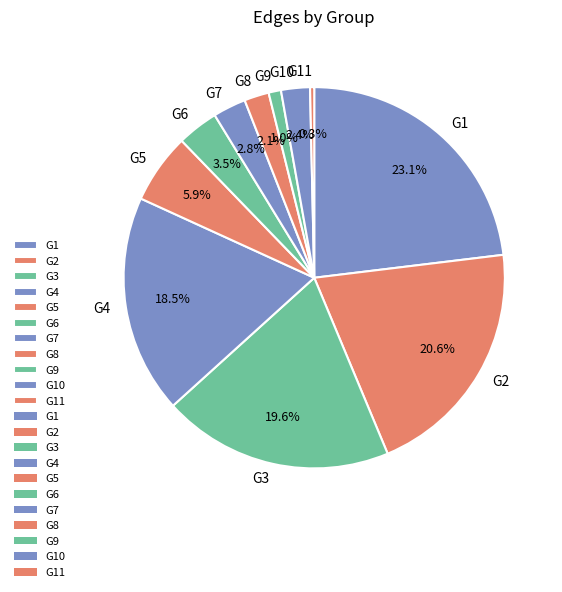

To the nearest percent, what percentage of the pie is G5?

6%